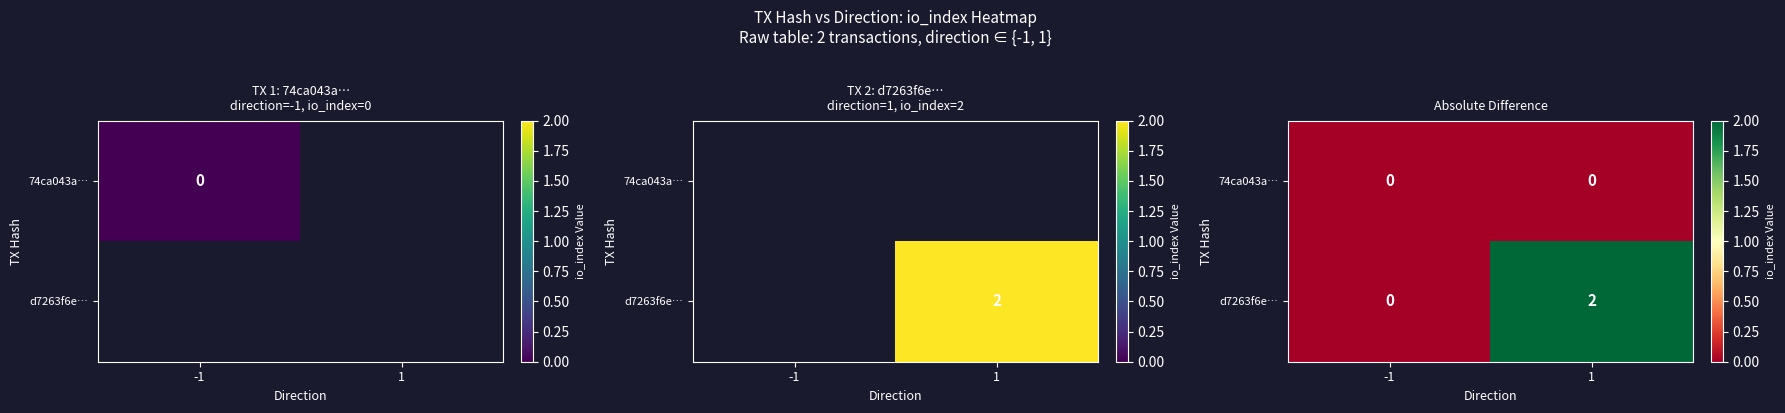

The value of 74ca043a… at -1 is 0. True or false?

True